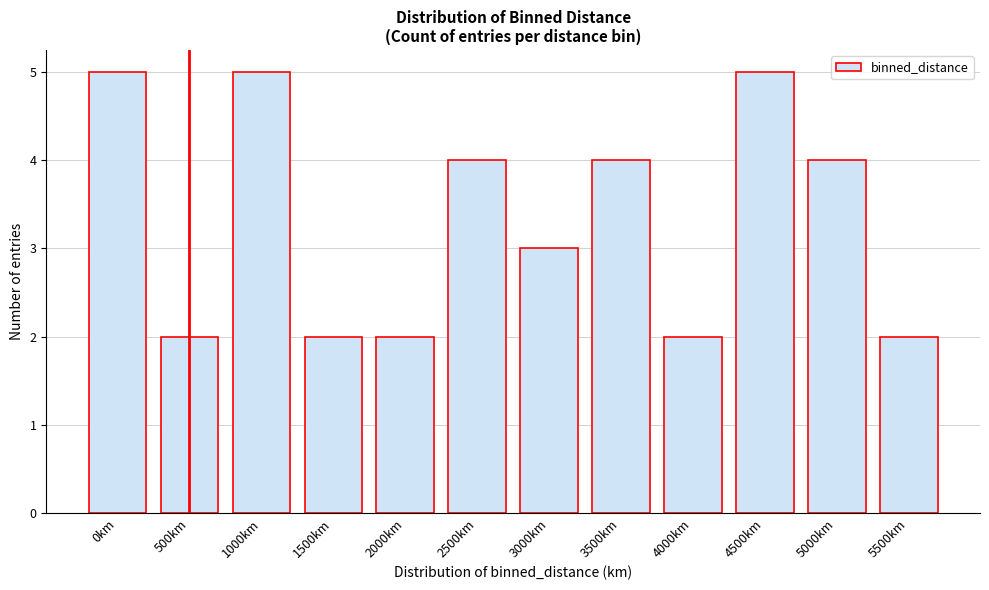

Reading right to left, extract all data points from this chart.

2	4	5	2	4	3	4	2	2	5	2	5